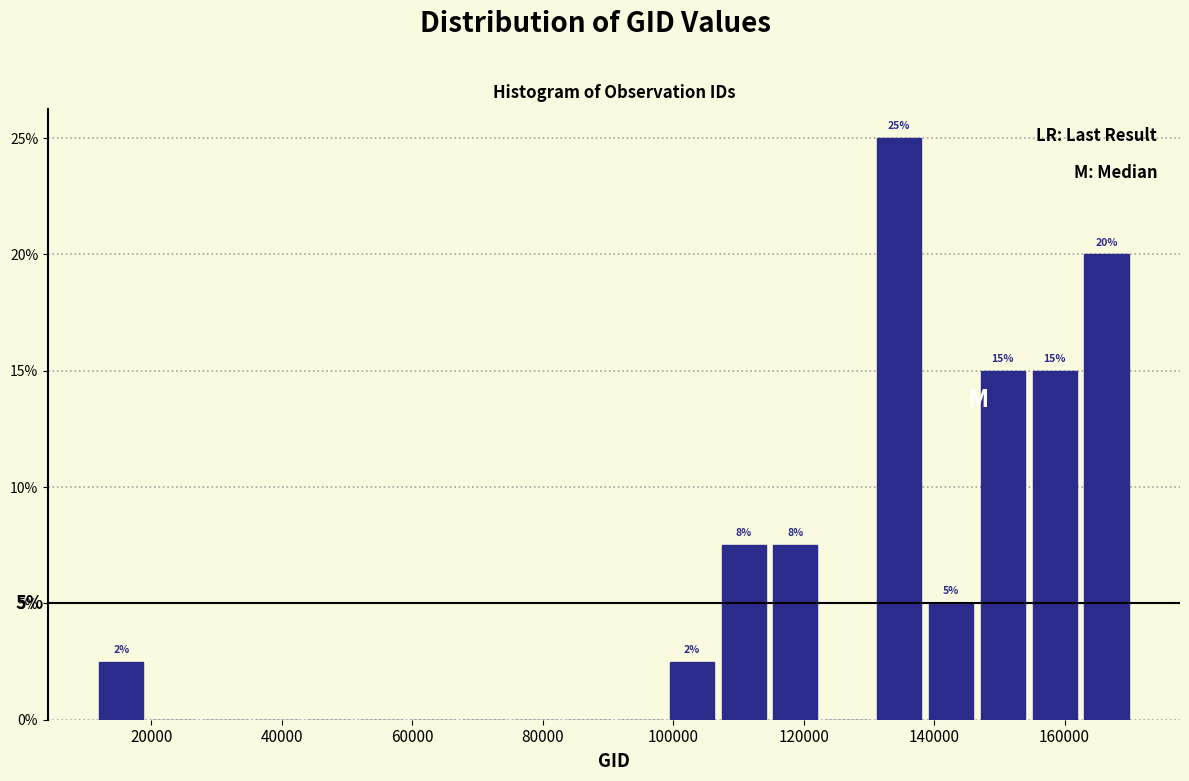

Read against the x-axis, roughly where is the centre of the tallest bar?

134000